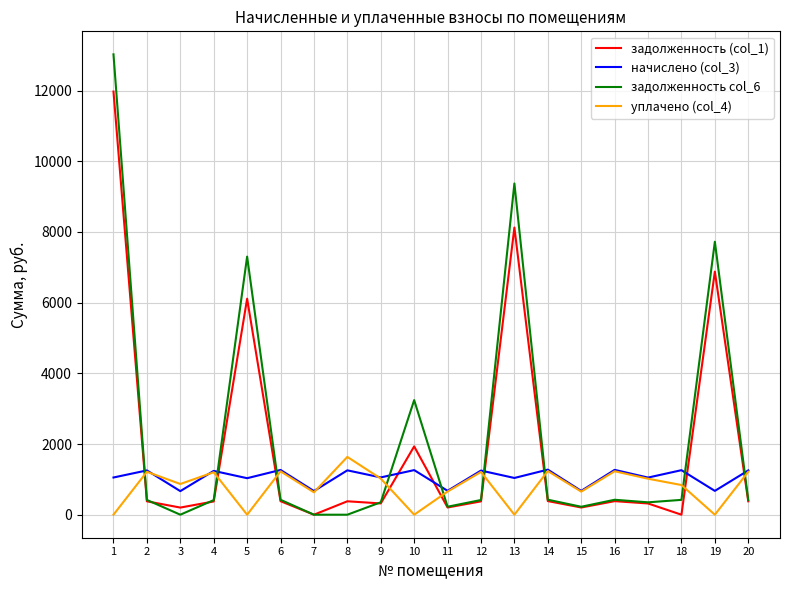

What is the lowest value of the начислено (col_3) series?

667.2